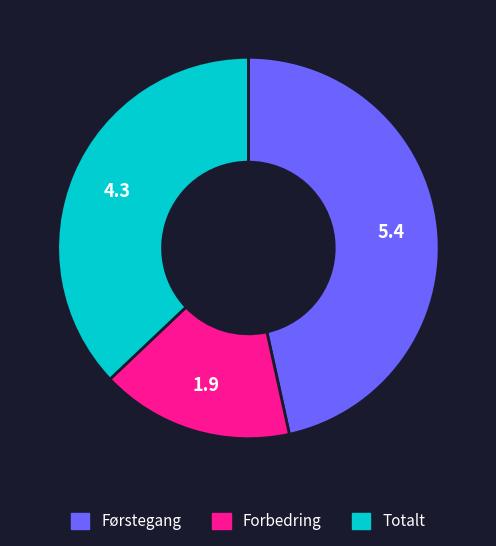

The Forbedring slice represents 23% of the pie. True or false?

False